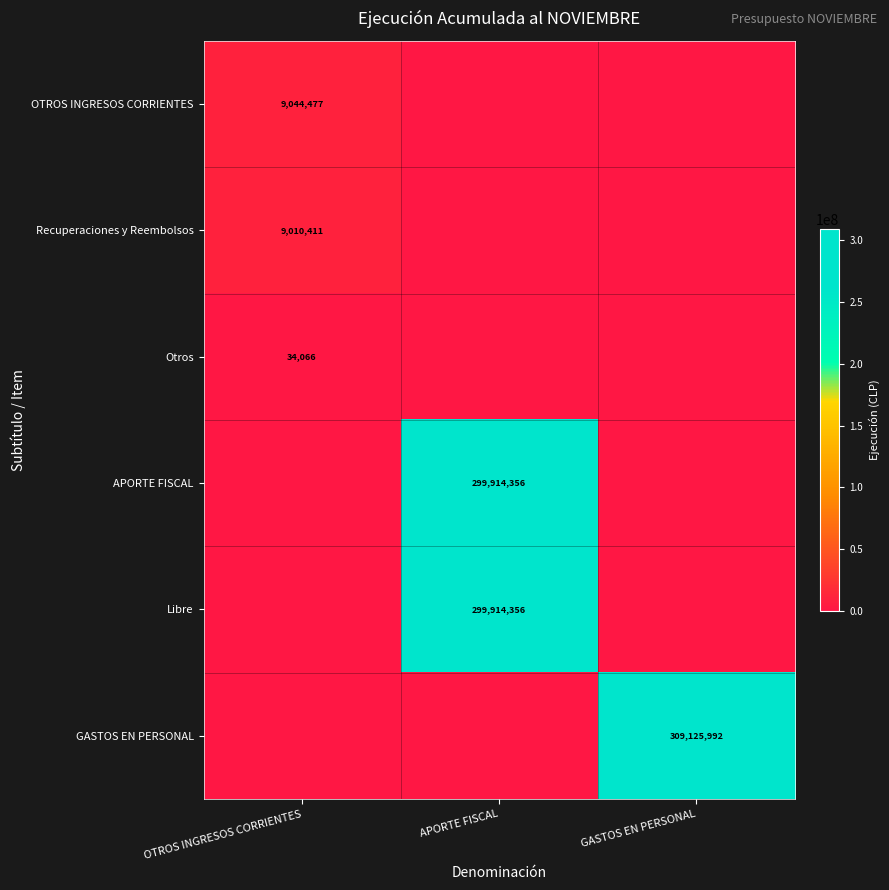

The Libre series shows 299914356 at APORTE FISCAL. True or false?

True